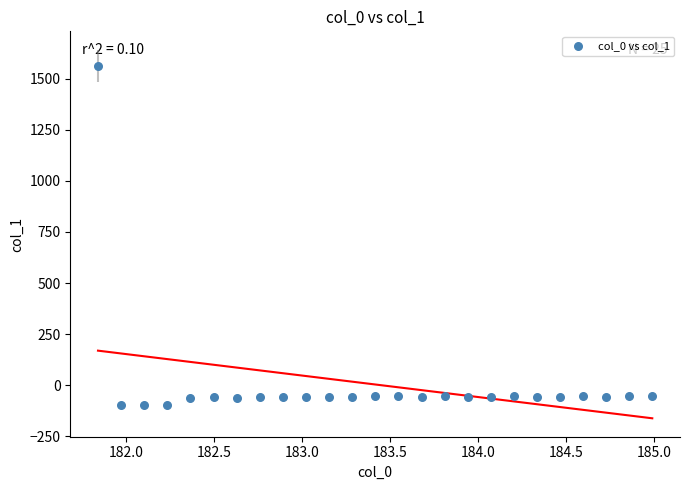

What is the range of Y values (max minus min)?

1661.7